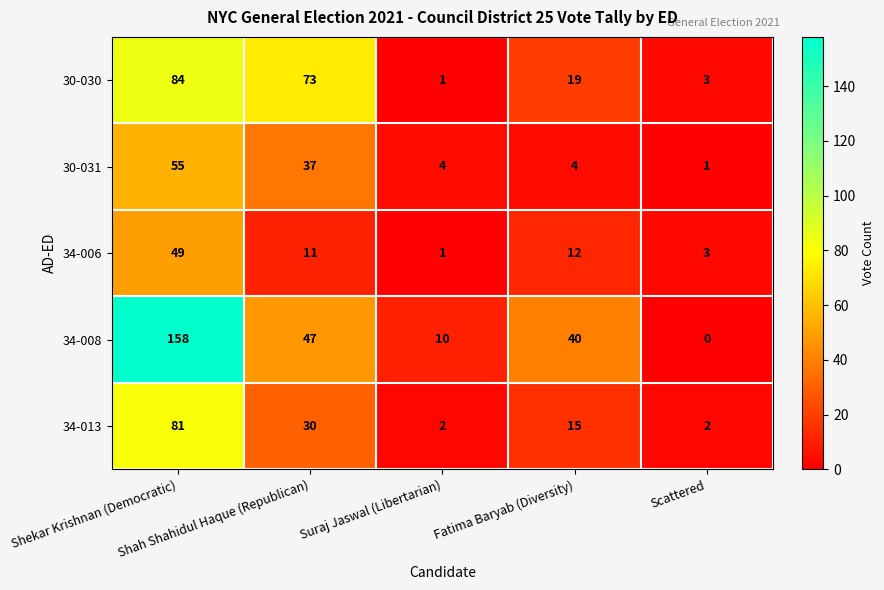

What is the spread (max minus min) of values at Shekar Krishnan (Democratic)?

109